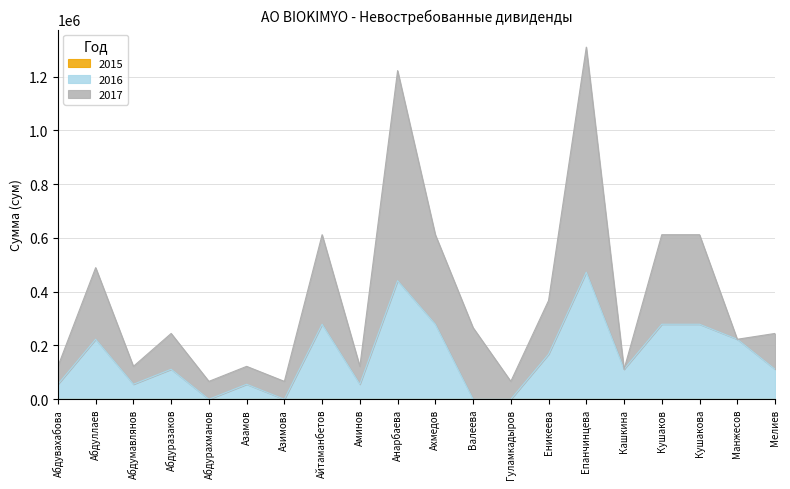

What are all the series names shown in the legend?

2015, 2016, 2017